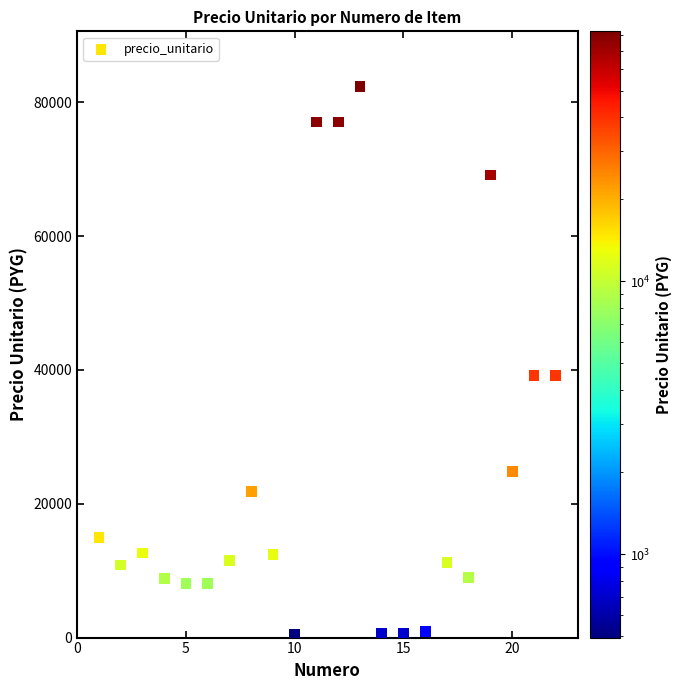

What is the range of Y values (max minus min)?

81883